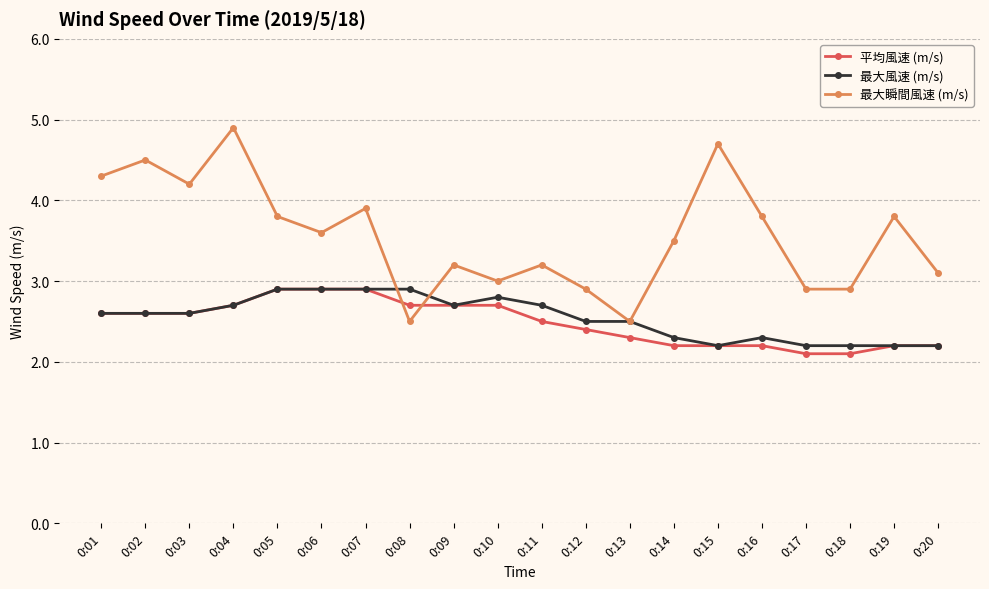

The 最大瞬間風速 (m/s) series shows 3.0 at 0:10. True or false?

True